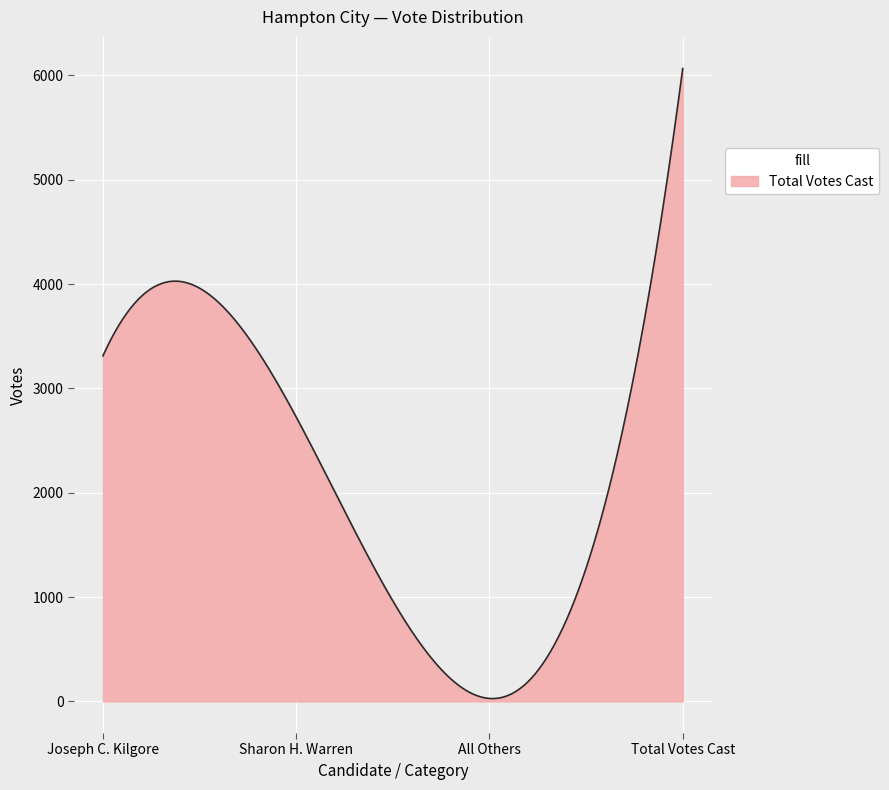

What is the difference between the maximum and minimum values?

6038.1